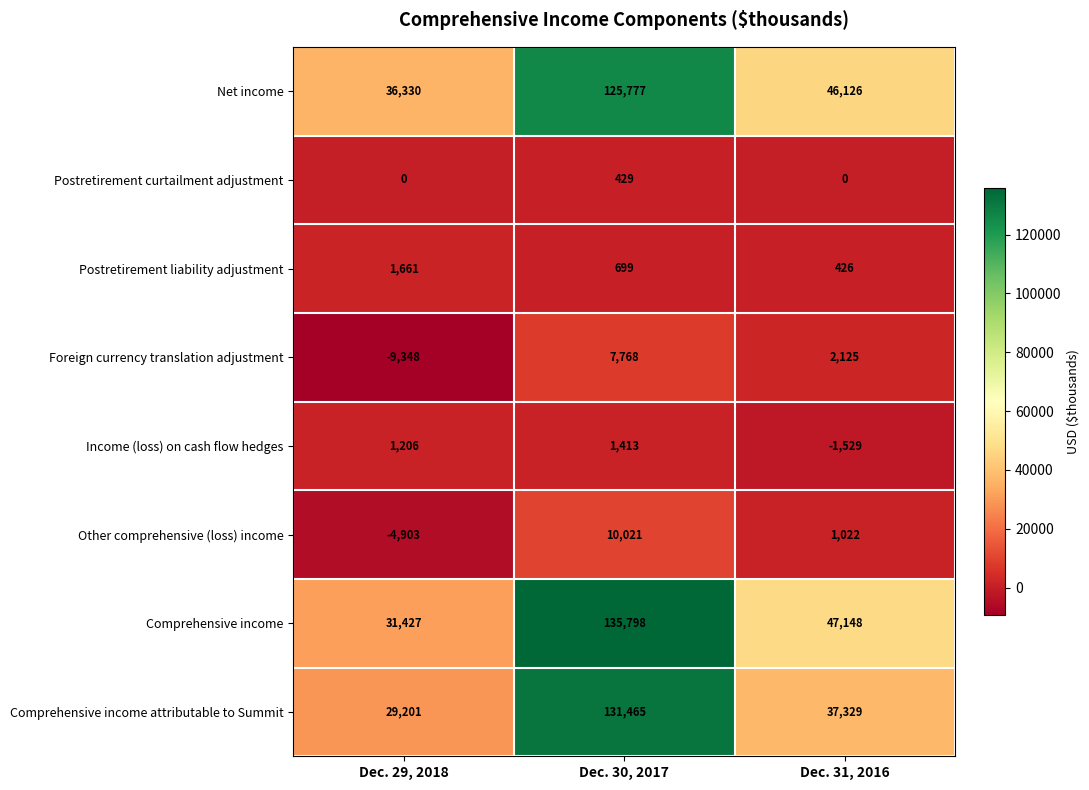

Where does the Comprehensive income attributable to Summit series first go above 37329?

Dec. 30, 2017